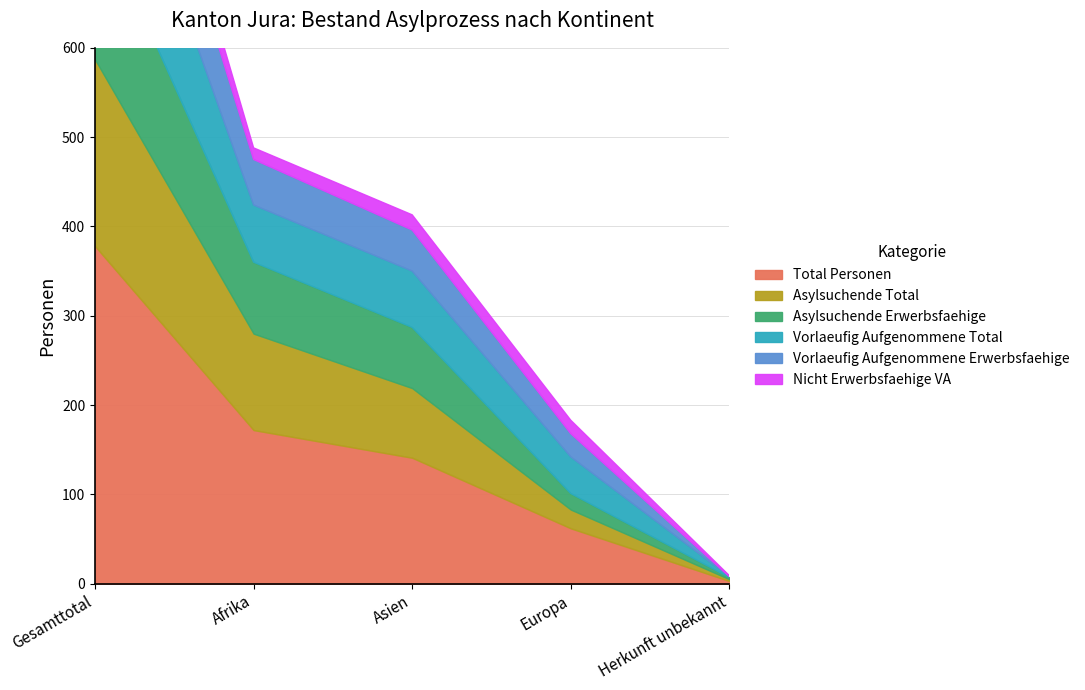

What is the average value of the Asylsuchende Erwerbsfaehige series?

67